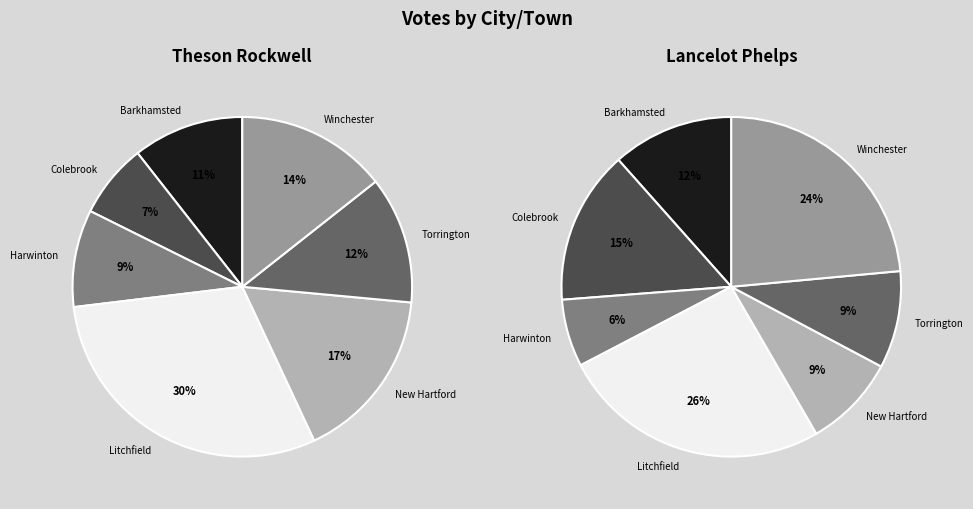

To the nearest percent, what percentage of the pie is Barkhamsted?

12%